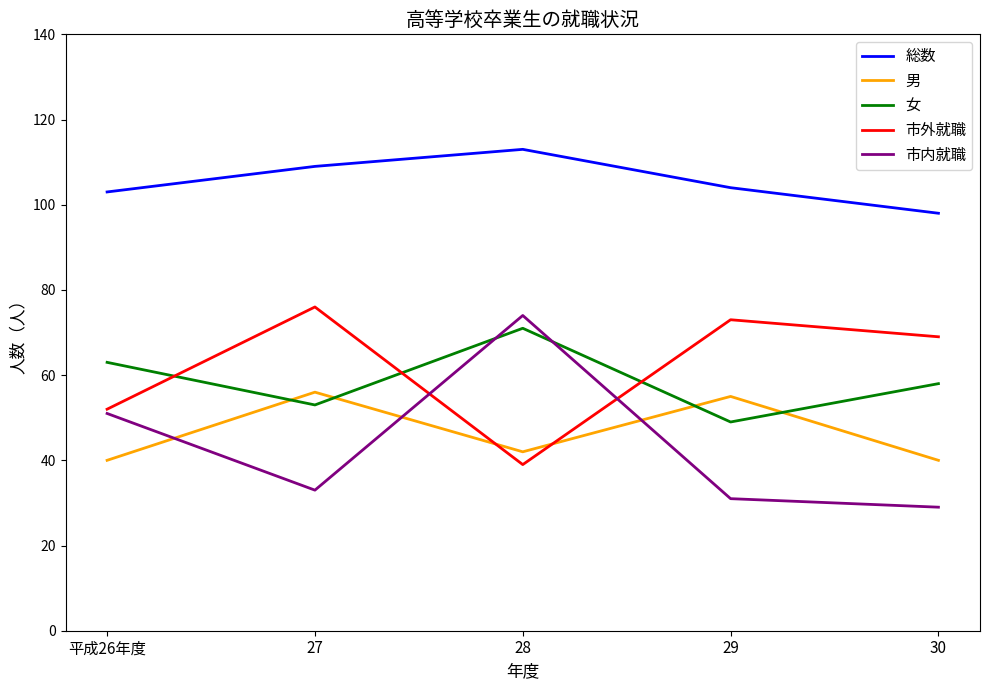

Where is the first local maximum for 市内就職?

28